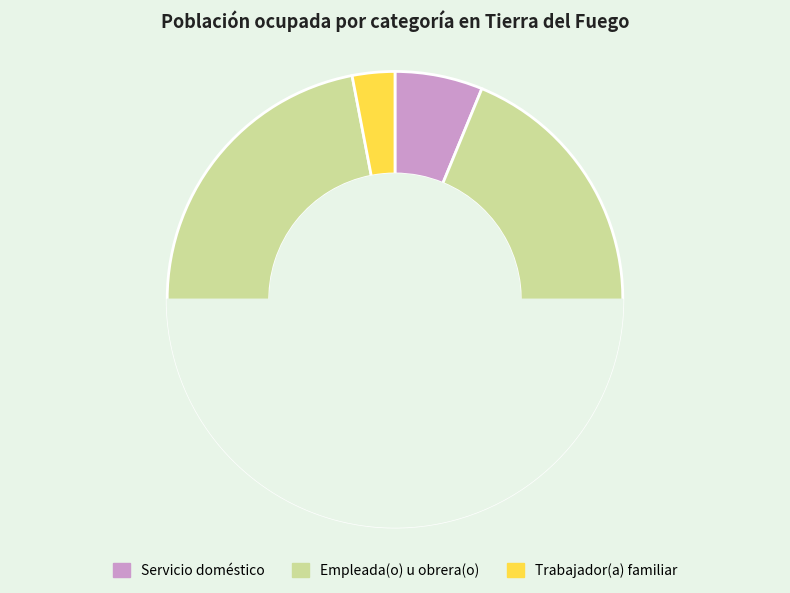

To the nearest percent, what is the combined percentage of Servicio doméstico and Empleada(o) u obrera(o)?

97%